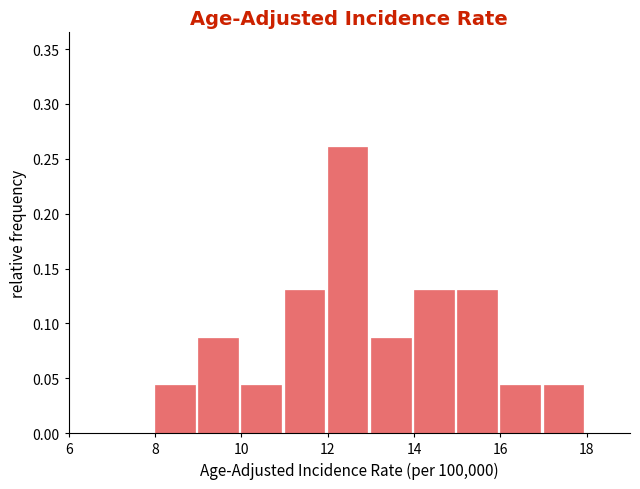

Reading left to right, transcribe this chart: for each bar, give the range it covers on the x-axis and its height. The values are not printed on the chart, so give them approximately, as read against the axis.

7 to 8: 0
8 to 9: 0.045
9 to 10: 0.085
10 to 11: 0.045
11 to 12: 0.130
12 to 13: 0.260
13 to 14: 0.085
14 to 15: 0.130
15 to 16: 0.130
16 to 17: 0.045
17 to 18: 0.045